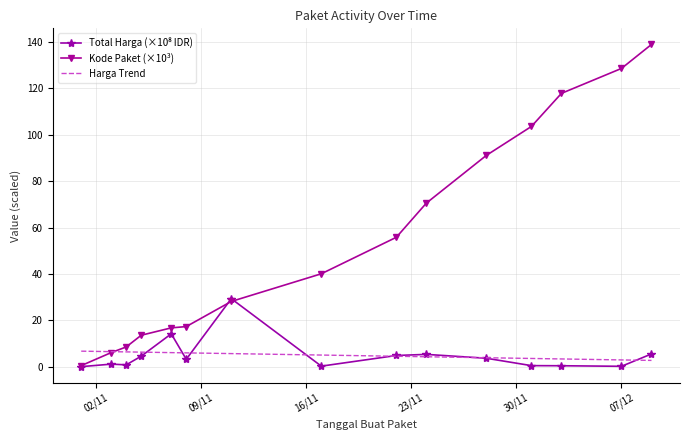

How many distinct data groups are displayed?

3